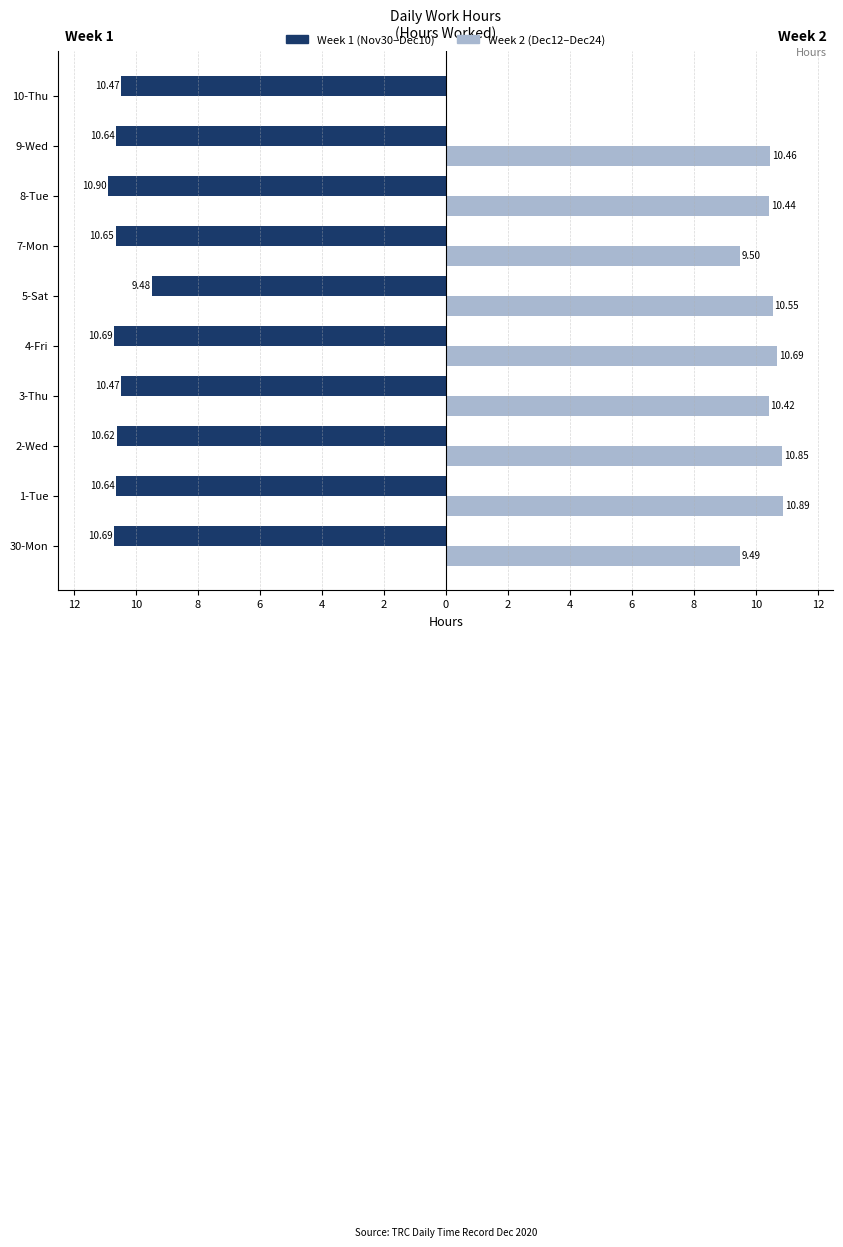

What are all the series names shown in the legend?

Week 1 (Nov30–Dec10), Week 2 (Dec12–Dec24)